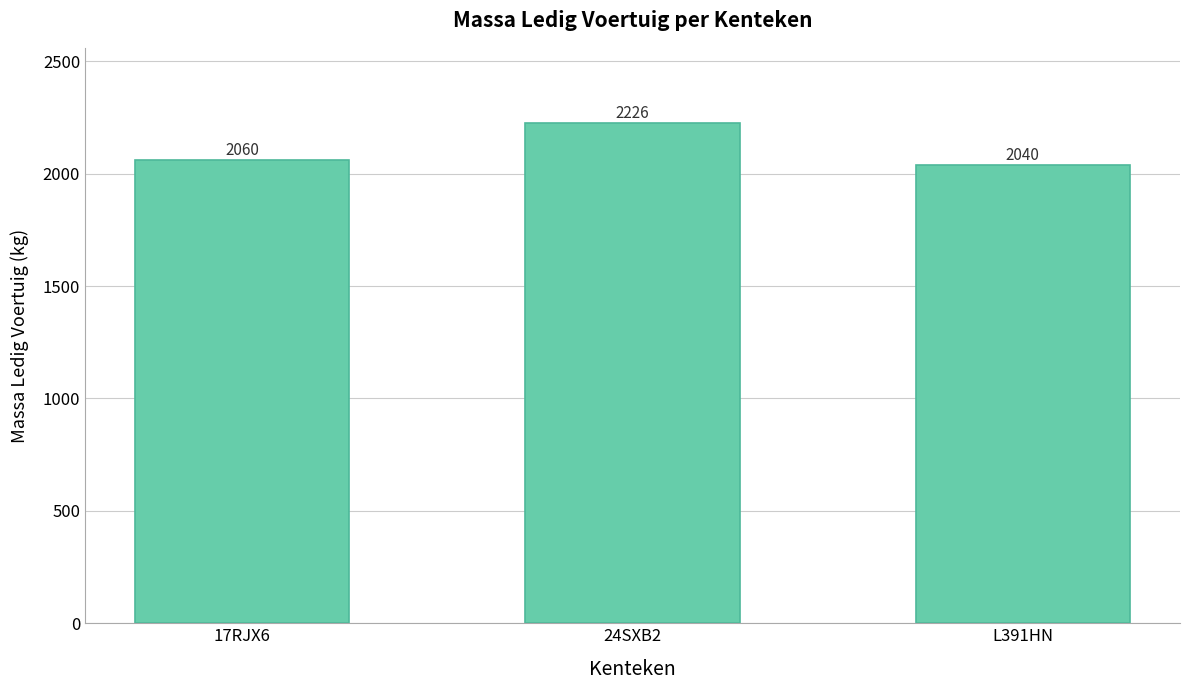

Count the number of categories in the chart.

3